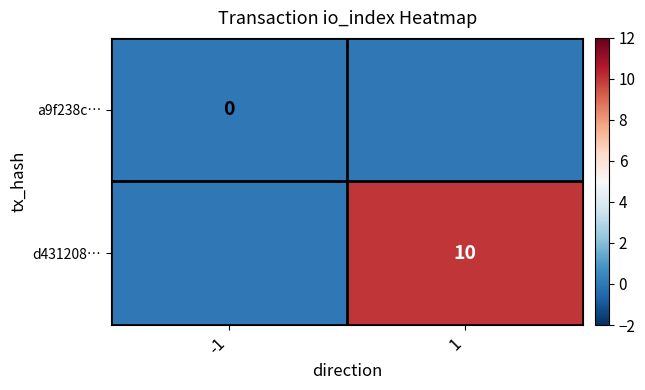

The value of d431208… at 1 is 10. True or false?

True